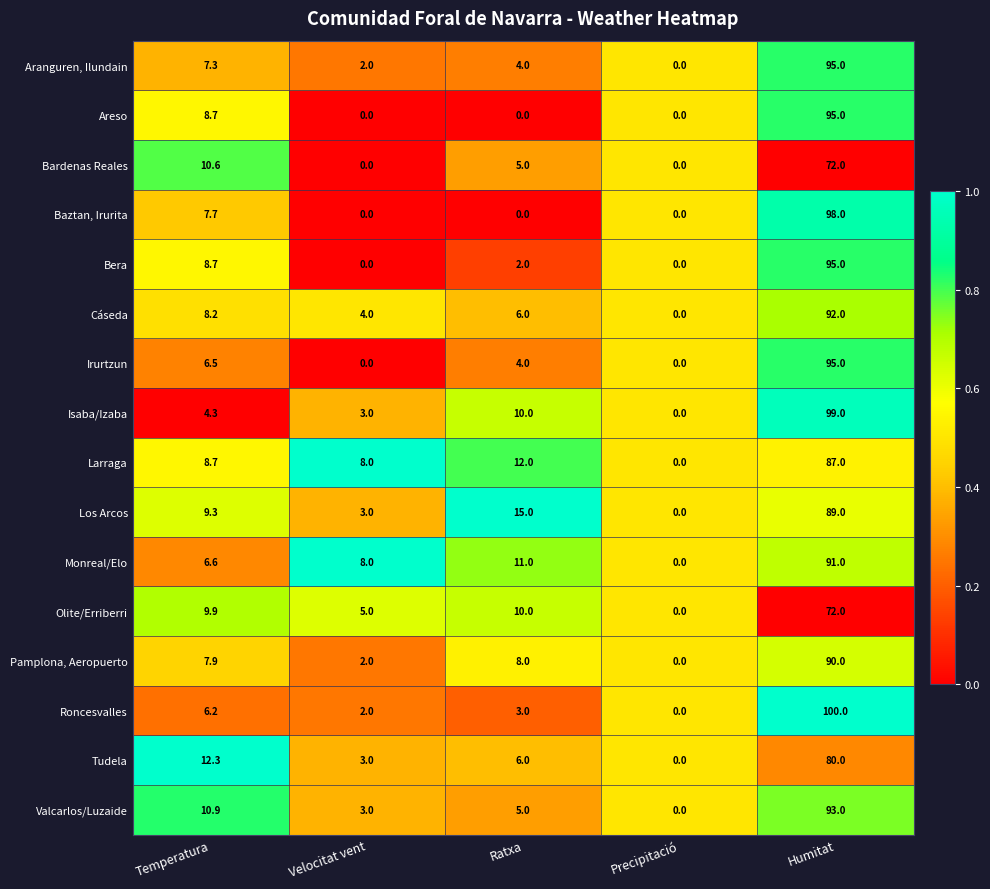

How many distinct data groups are displayed?

16